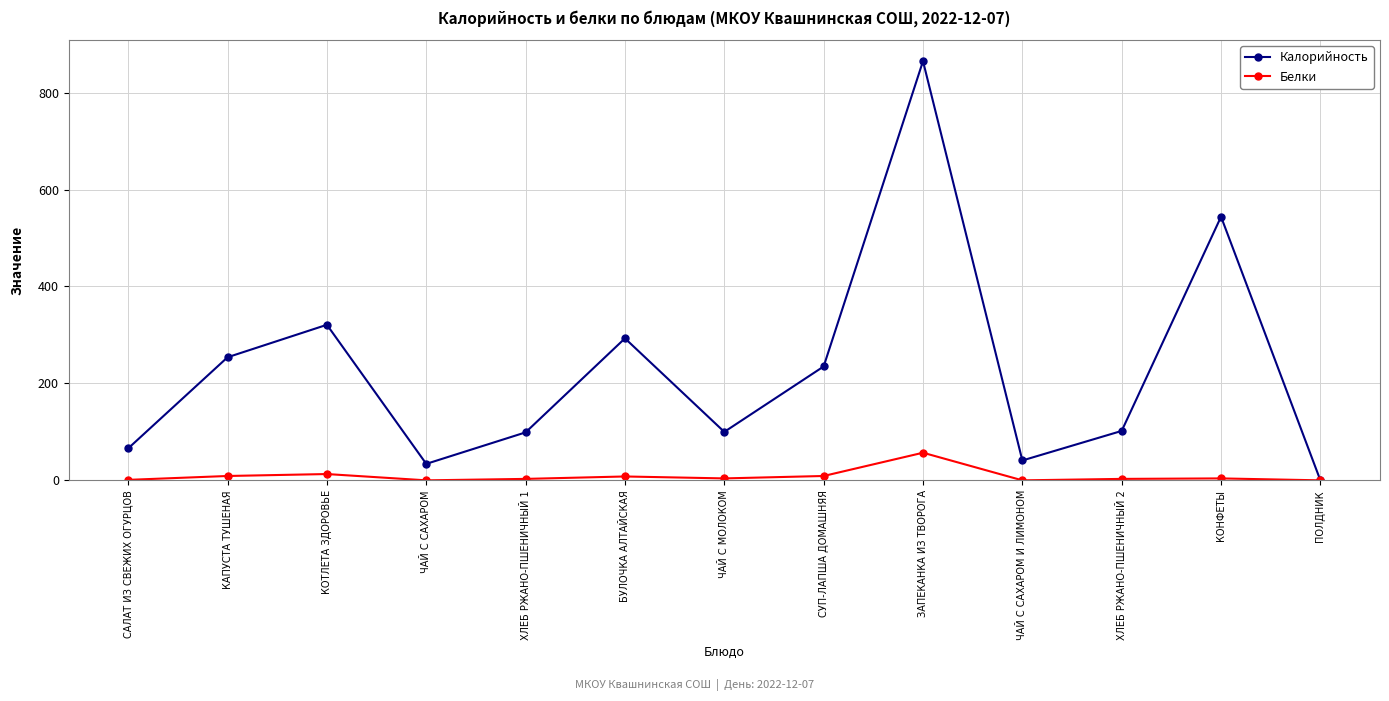

What are all the series names shown in the legend?

Калорийность, Белки